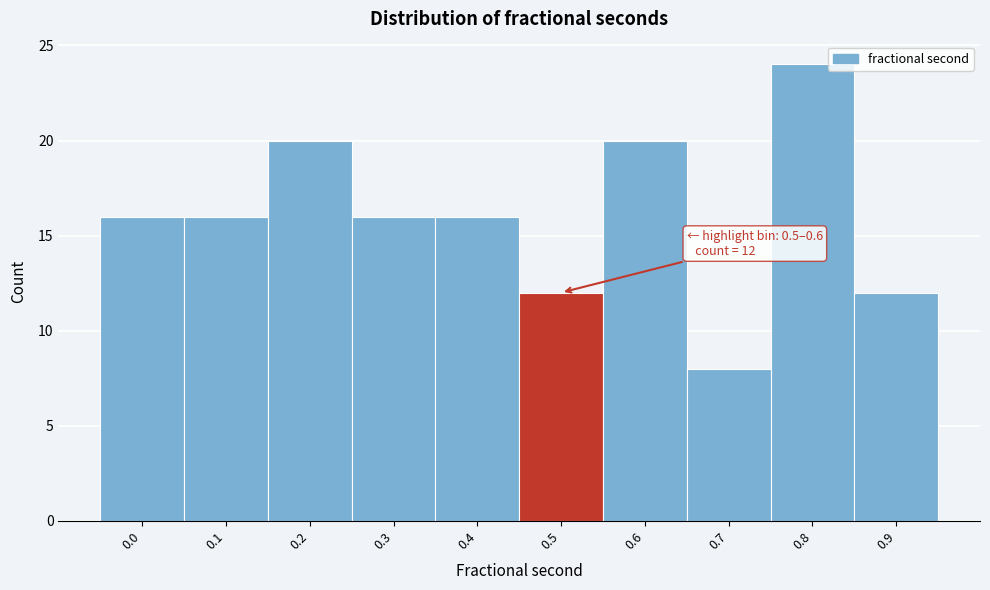

Reading left to right, extract all data points from this chart.

16	16	20	16	16	12	20	8	24	12